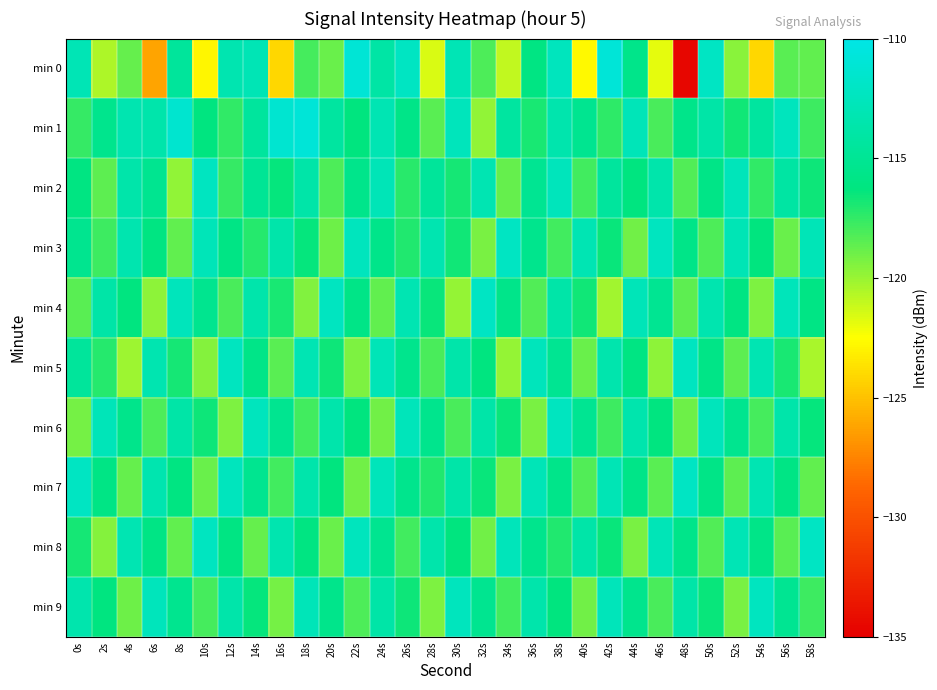

Reading right to left, transcribe all the data shown in this chart.

min 0: 58s=-118.7	56s=-118.5	54s=-124.1	52s=-119.6	50s=-112.1	48s=-134.5	46s=-121.8	44s=-115.6	42s=-110.9	40s=-122.8	38s=-112.5	36s=-116.0	34s=-121.0	32s=-118.1	30s=-113.0	28s=-121.6	26s=-112.2	24s=-114.0	22s=-111.0	20s=-118.8	18s=-118.0	16s=-124.1	14s=-113.0	12s=-113.3	10s=-122.8	8s=-114.6	6s=-126.1	4s=-118.7	2s=-120.5	0s=-112.9
min 1: 58s=-117.8	56s=-112.5	54s=-114.3	52s=-116.7	50s=-113.9	48s=-115.6	46s=-118.1	44s=-112.8	42s=-117.4	40s=-115.2	38s=-113.5	36s=-116.9	34s=-114.2	32s=-119.8	30s=-112.6	28s=-118.4	26s=-115.7	24s=-113.1	22s=-116.3	20s=-114.2	18s=-110.9	16s=-111.3	14s=-114.4	12s=-117.5	10s=-116.2	8s=-111.4	6s=-113.5	4s=-113.3	2s=-115.4	0s=-117.6
min 2: 58s=-116.6	56s=-114.1	54s=-117.5	52s=-112.7	50s=-115.8	48s=-118.3	46s=-113.6	44s=-116.2	42s=-114.4	40s=-117.9	38s=-112.6	36s=-115.1	34s=-118.7	32s=-113.2	30s=-116.8	28s=-114.6	26s=-117.3	24s=-112.9	22s=-115.5	20s=-118.2	18s=-113.8	16s=-116.4	14s=-114.9	12s=-117.6	10s=-112.3	8s=-119.8	6s=-115.2	4s=-113.7	2s=-118.5	0s=-116.1
min 3: 58s=-112.9	56s=-118.8	54s=-116.3	52s=-113.0	50s=-118.2	48s=-115.7	46s=-112.4	44s=-119.0	42s=-116.5	40s=-113.1	38s=-117.9	36s=-115.4	34s=-112.2	32s=-119.2	30s=-116.7	28s=-113.3	26s=-117.1	24s=-115.6	22s=-112.5	20s=-118.9	18s=-116.4	16s=-113.7	14s=-117.2	12s=-115.9	10s=-112.8	8s=-118.6	6s=-116.1	4s=-113.4	2s=-117.8	0s=-115.3
min 4: 58s=-115.9	56s=-112.7	54s=-119.3	52s=-116.0	50s=-113.4	48s=-118.5	46s=-115.1	44s=-112.8	42s=-120.2	40s=-116.7	38s=-113.8	36s=-118.3	34s=-115.6	32s=-112.1	30s=-119.9	28s=-116.5	26s=-113.2	24s=-118.6	22s=-115.8	20s=-112.3	18s=-119.4	16s=-116.9	14s=-113.6	12s=-118.1	10s=-115.3	8s=-112.6	6s=-119.7	4s=-116.2	2s=-113.9	0s=-118.4
min 5: 58s=-120.4	56s=-116.9	54s=-113.2	52s=-118.5	50s=-115.8	48s=-112.3	46s=-119.7	44s=-116.0	42s=-113.5	40s=-118.8	38s=-115.1	36s=-112.6	34s=-119.9	32s=-116.2	30s=-113.7	28s=-118.1	26s=-115.4	24s=-112.9	22s=-119.3	20s=-116.6	18s=-113.1	16s=-118.4	14s=-115.7	12s=-112.4	10s=-119.5	8s=-116.8	6s=-113.3	4s=-120.1	2s=-117.2	0s=-114.5
min 6: 58s=-116.4	56s=-113.7	54s=-118.0	52s=-115.3	50s=-112.6	48s=-118.9	46s=-116.2	44s=-113.5	42s=-117.8	40s=-115.1	38s=-112.4	36s=-119.2	34s=-116.5	32s=-113.8	30s=-118.1	28s=-115.4	26s=-112.7	24s=-119.0	22s=-116.3	20s=-113.6	18s=-117.9	16s=-115.2	14s=-112.5	12s=-119.3	10s=-116.6	8s=-113.9	6s=-118.2	4s=-115.5	2s=-112.8	0s=-119.1
min 7: 58s=-118.6	56s=-115.9	54s=-113.2	52s=-118.5	50s=-115.8	48s=-112.1	46s=-118.4	44s=-115.7	42s=-113.0	40s=-118.3	38s=-115.6	36s=-112.9	34s=-119.2	32s=-116.5	30s=-113.8	28s=-117.1	26s=-115.4	24s=-112.7	22s=-119.0	20s=-116.3	18s=-113.6	16s=-117.9	14s=-115.2	12s=-112.5	10s=-118.8	8s=-116.1	6s=-113.4	4s=-118.7	2s=-115.9	0s=-112.2
min 8: 58s=-112.1	56s=-118.4	54s=-115.7	52s=-113.0	50s=-118.3	48s=-115.6	46s=-112.9	44s=-119.2	42s=-116.5	40s=-113.8	38s=-117.1	36s=-115.4	34s=-112.7	32s=-119.0	30s=-116.3	28s=-113.6	26s=-117.9	24s=-115.2	22s=-112.5	20s=-118.8	18s=-116.1	16s=-113.4	14s=-118.7	12s=-116.0	10s=-112.3	8s=-118.6	6s=-115.9	4s=-113.2	2s=-119.5	0s=-116.8
min 9: 58s=-117.8	56s=-115.1	54s=-112.4	52s=-119.2	50s=-116.5	48s=-113.8	46s=-118.1	44s=-115.4	42s=-112.7	40s=-119.0	38s=-116.3	36s=-113.6	34s=-117.9	32s=-115.2	30s=-112.5	28s=-119.3	26s=-116.6	24s=-113.9	22s=-118.2	20s=-115.5	18s=-112.8	16s=-119.1	14s=-116.4	12s=-113.7	10s=-118.0	8s=-115.3	6s=-112.6	4s=-118.9	2s=-116.2	0s=-113.5